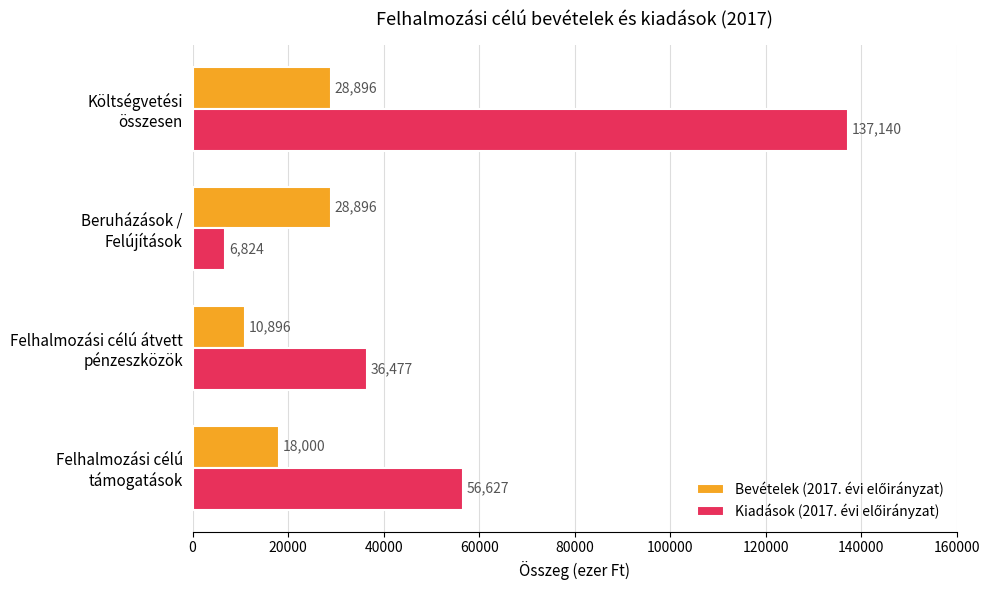

What is the maximum value shown in the chart?

137140